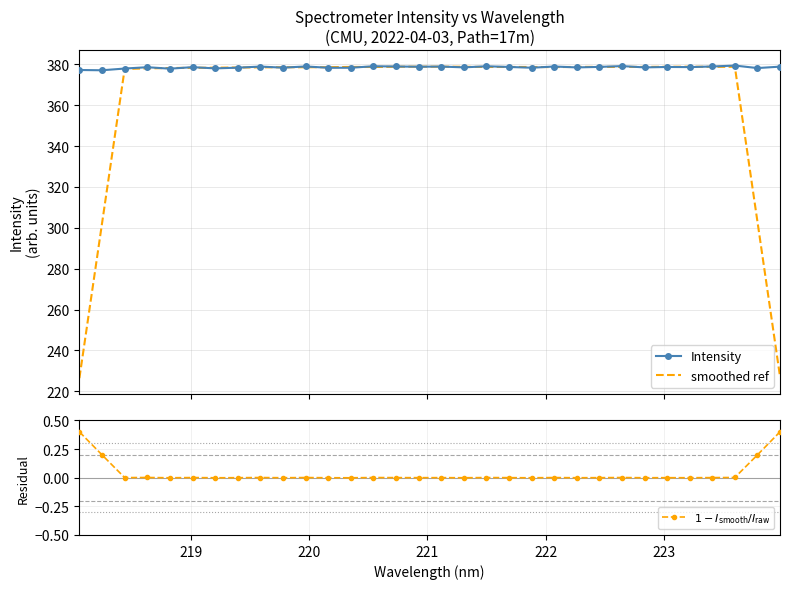

What is the maximum value for smoothed ref?

378.8